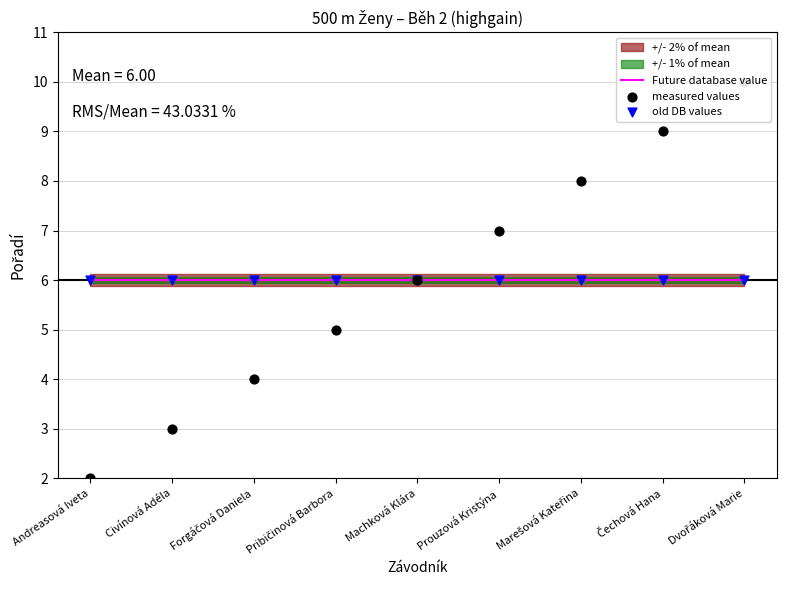

Which series reaches the maximum Y coordinate?

measured values